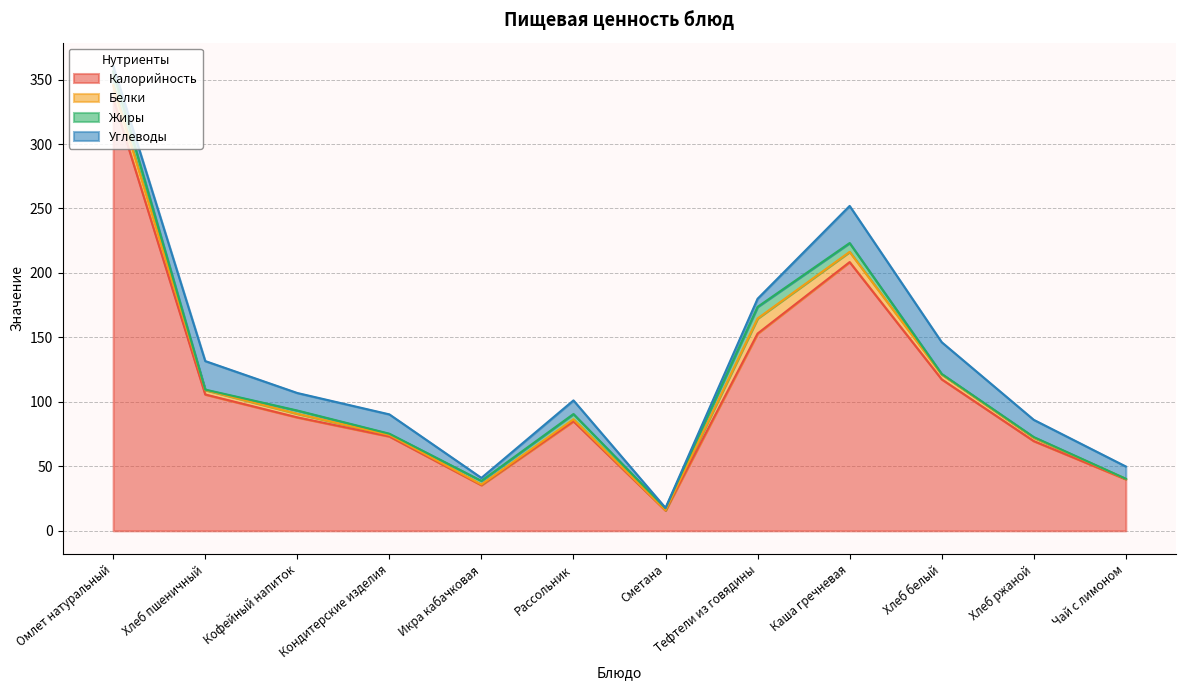

List the labels in order of Калорийность value, largest first.

Омлет натуральный, Каша гречневая, Тефтели из говядины, Хлеб белый, Хлеб пшеничный, Кофейный напиток, Рассольник, Кондитерские изделия, Хлеб ржаной, Чай с лимоном, Икра кабачковая, Сметана